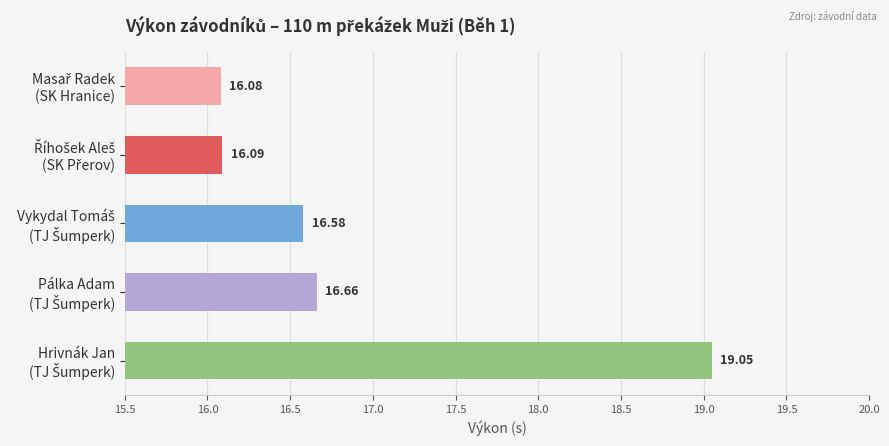

What is the maximum value shown in the chart?

19.1